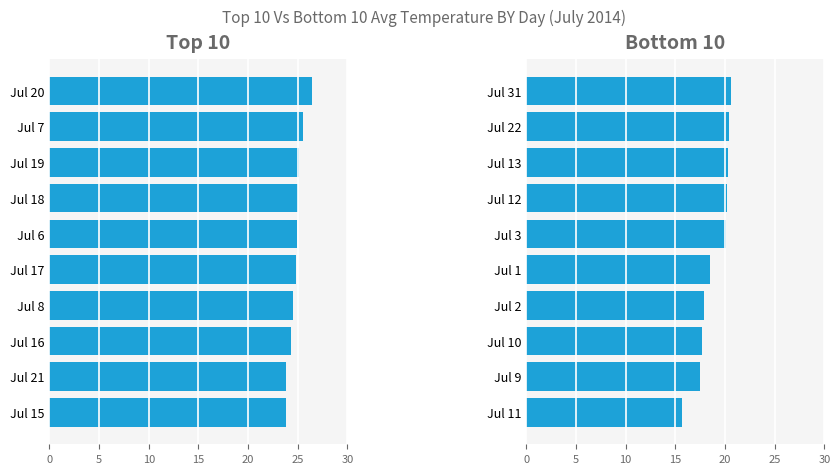

What is the difference between the values at Jul 9 and Jul 3?

2.6